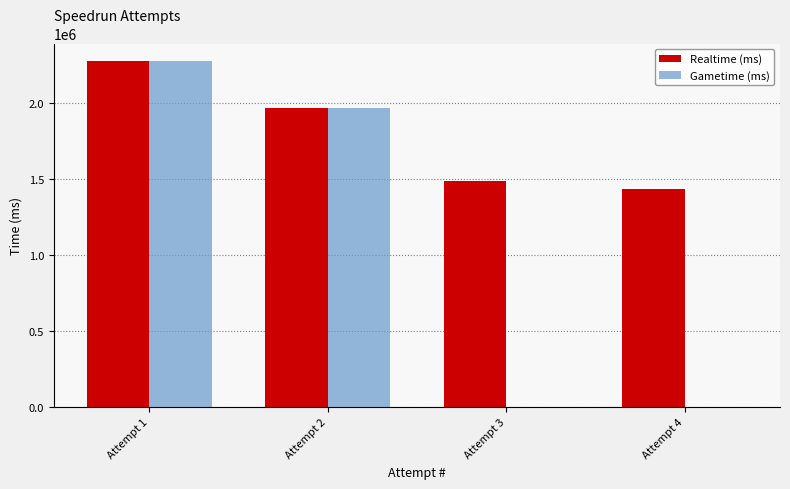

What is the maximum value for Realtime (ms)?

2278126